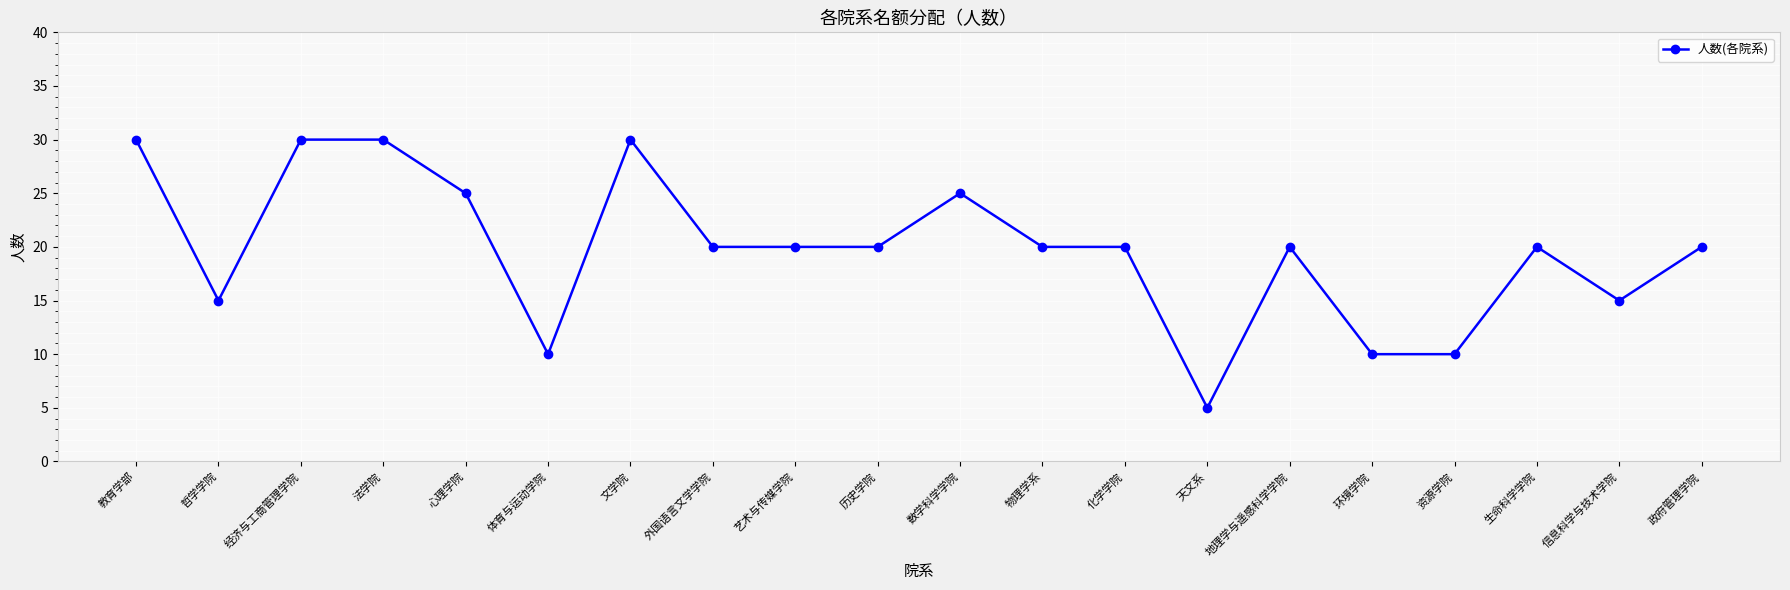

Approximately how many times larger is the value at 文学院 compared to 资源学院?

3.0